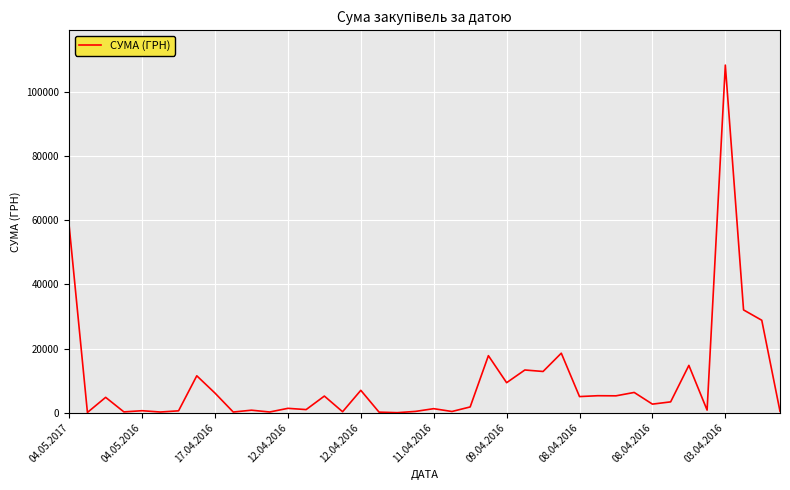

What is the maximum value shown in the chart?

108365.0